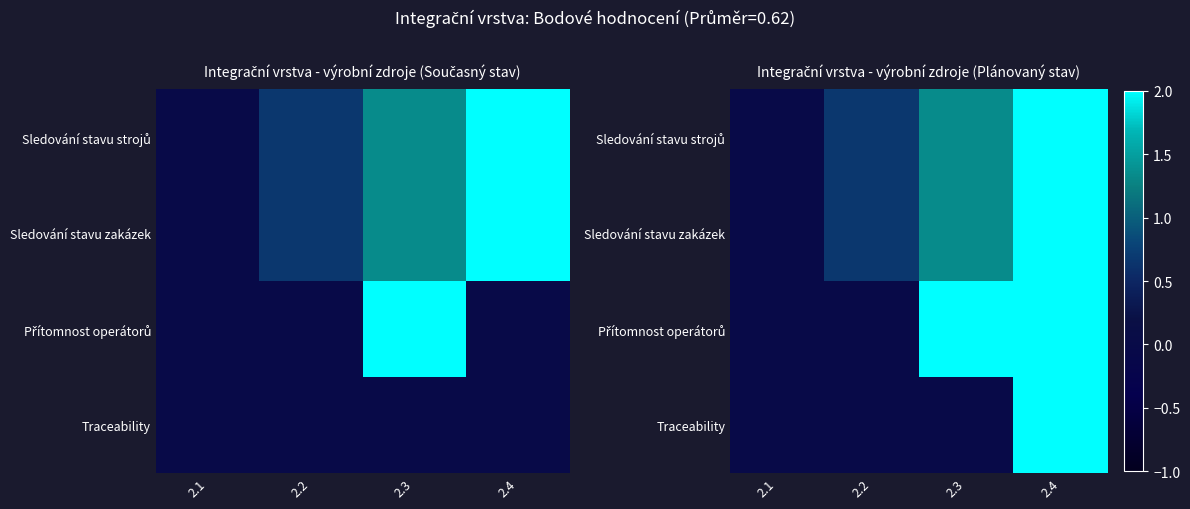

At which label does Sledování stavu strojů reach its minimum?

2.1